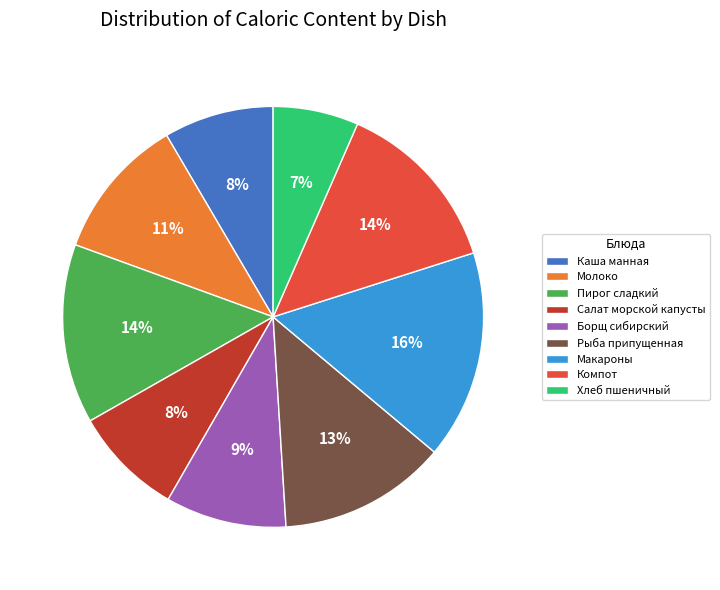

How many slices are in this pie chart?

9